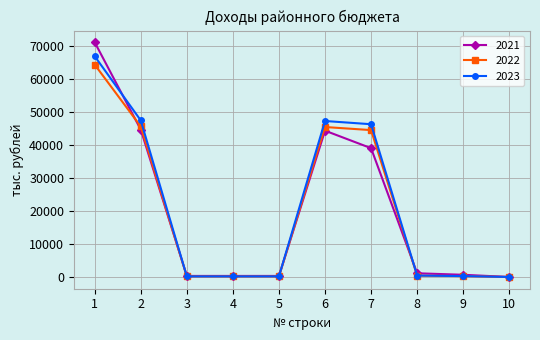

What is the value of the 2022 point at the 2nd from the left?

45649.9